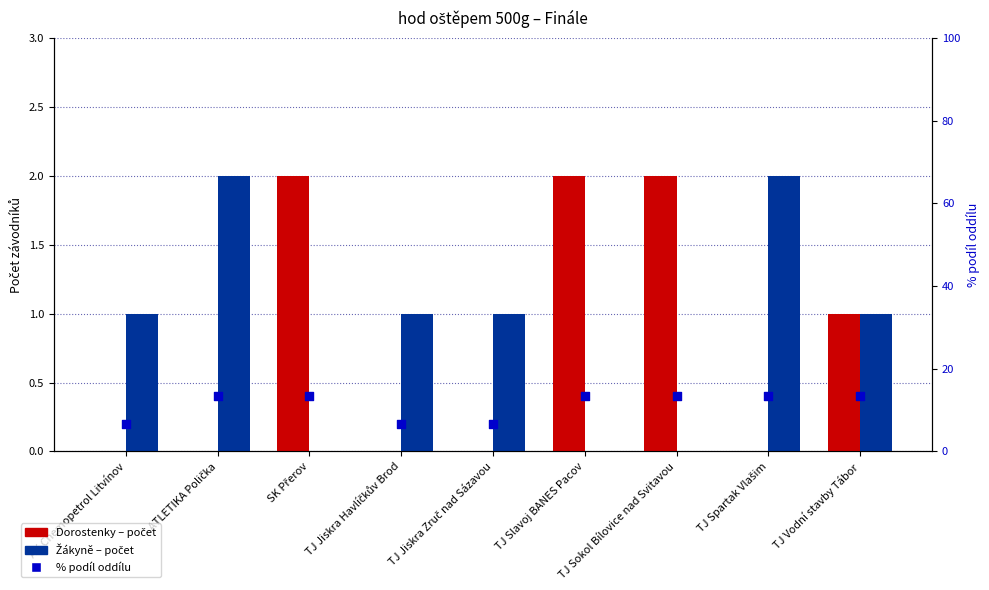

At how many categories does at least one series exceed 7?

6